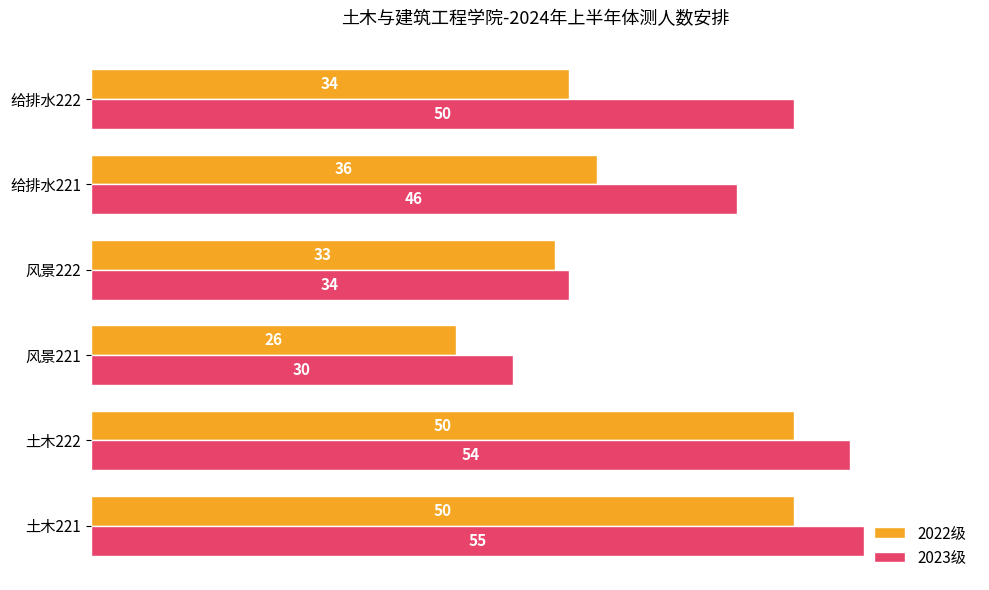

Is the value of 2022级 at 给排水221 greater than the value of 2023级 at 给排水222?

No